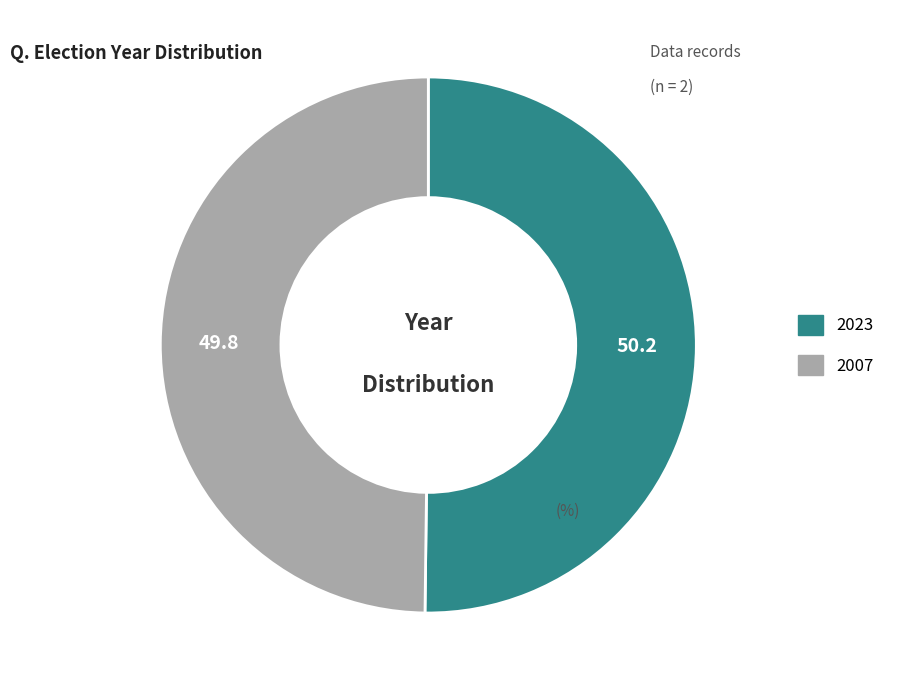

Combined, do 2023 and 2007 account for over 50%?

Yes